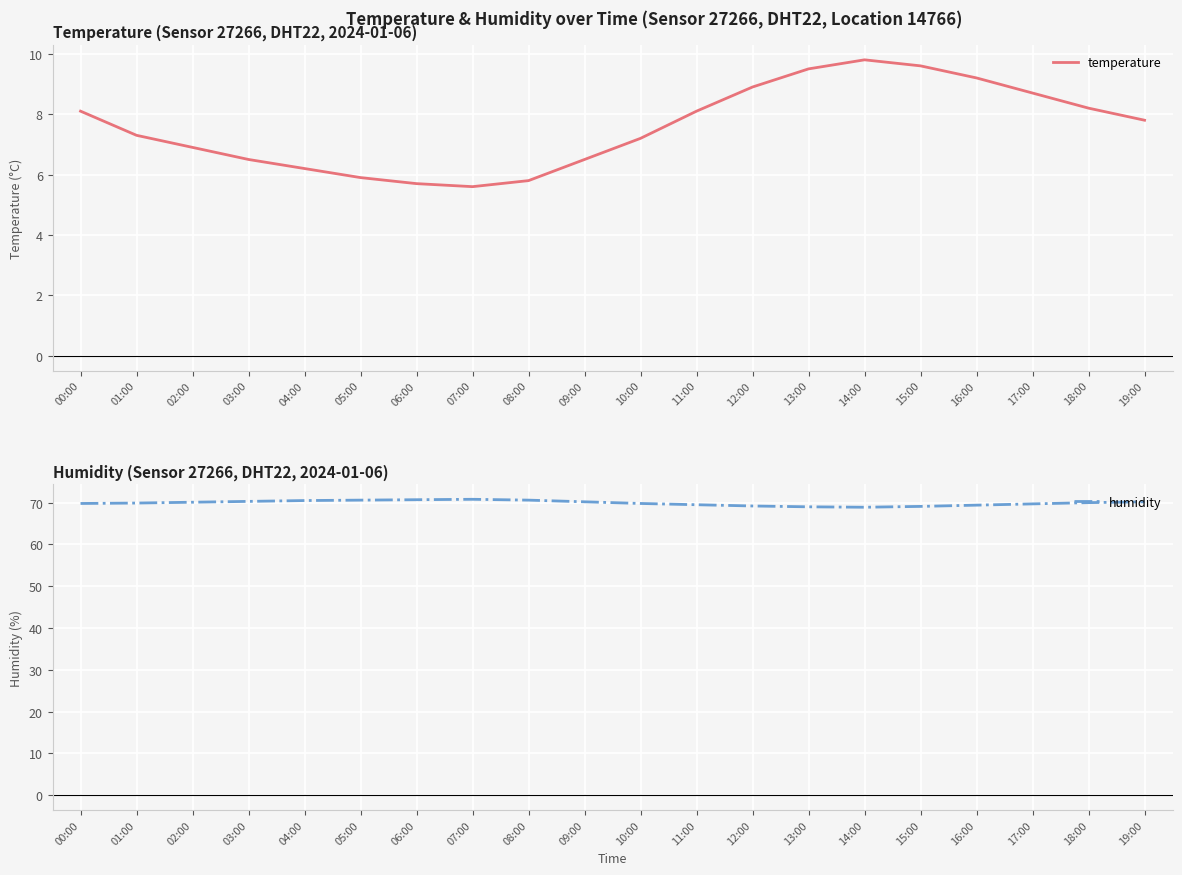

At which category does the chart reach its minimum across all series?

07:00